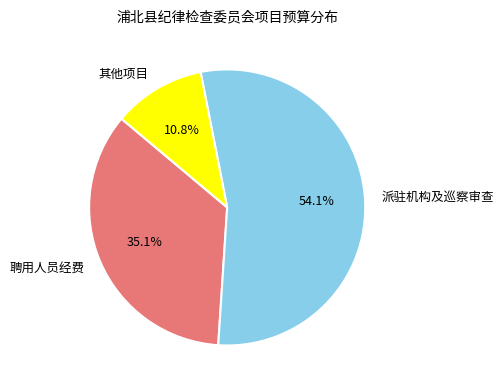

Rank the categories by value from highest to lowest.

派驻机构及巡察审查, 聘用人员经费, 其他项目